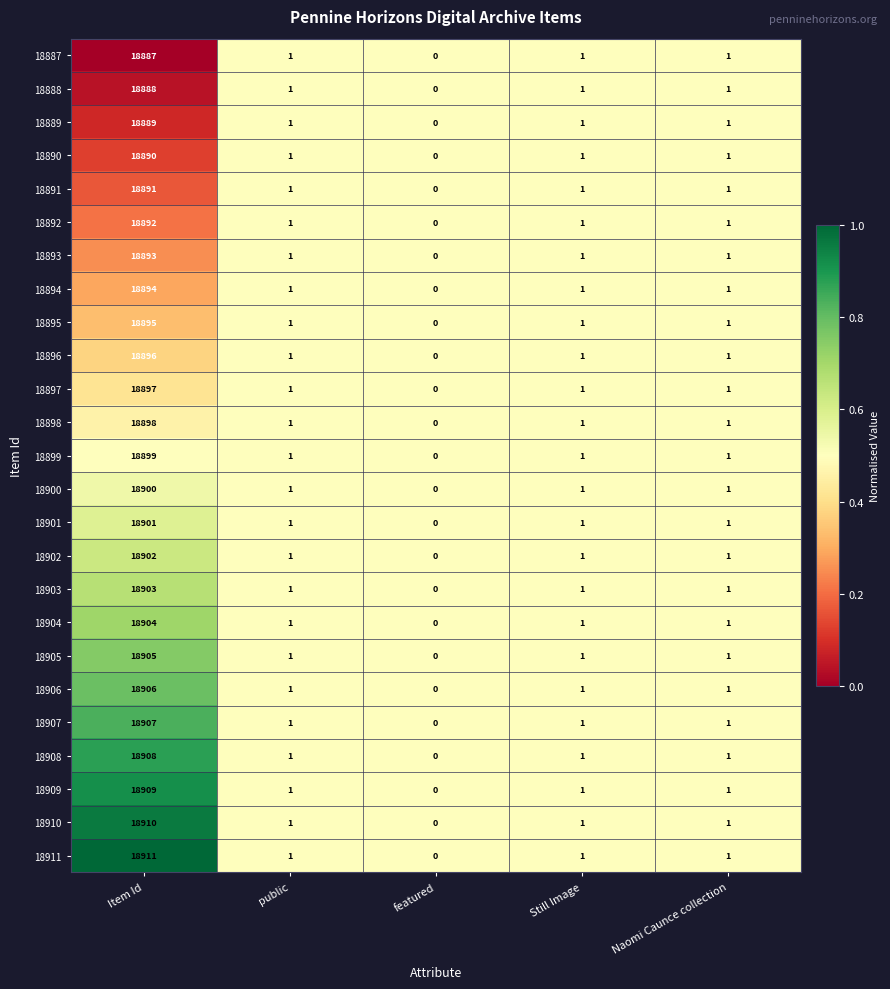

Which series has the widest spread of values?

18911